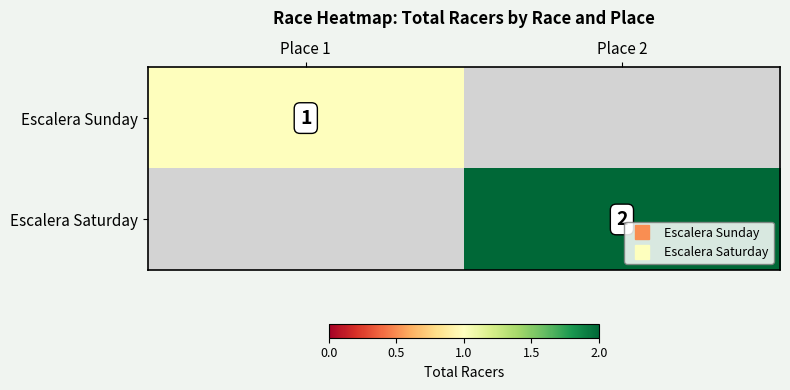

List the series in order of their peak value, highest first.

Escalera Saturday, Escalera Sunday